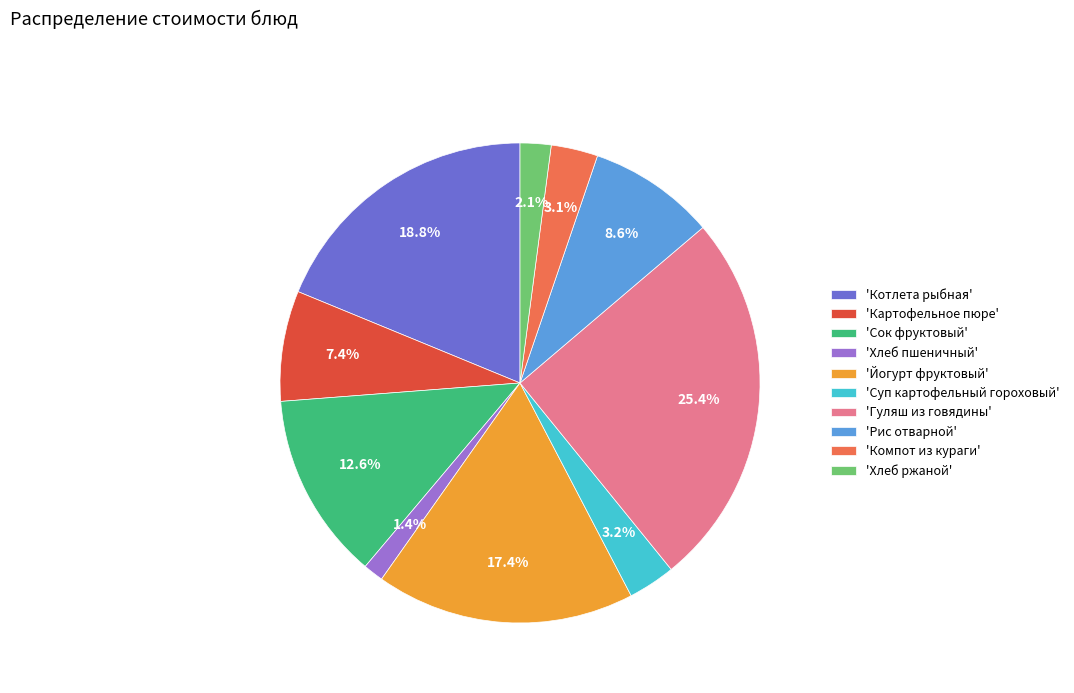

Does 'Суп картофельный гороховый' represent more than half of the total?

No